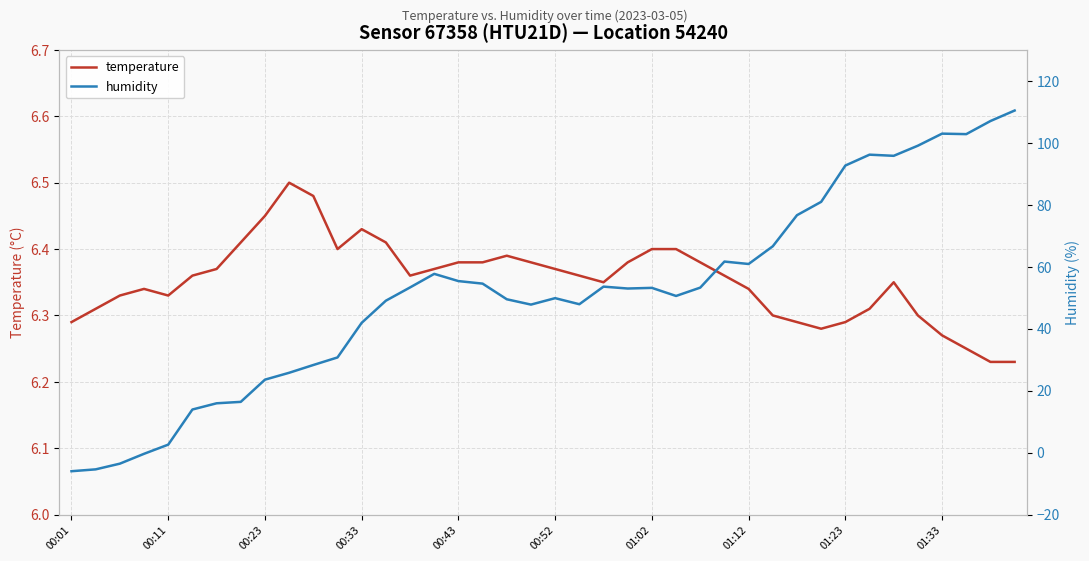

How many interior local valleys does the humidity series have?

7